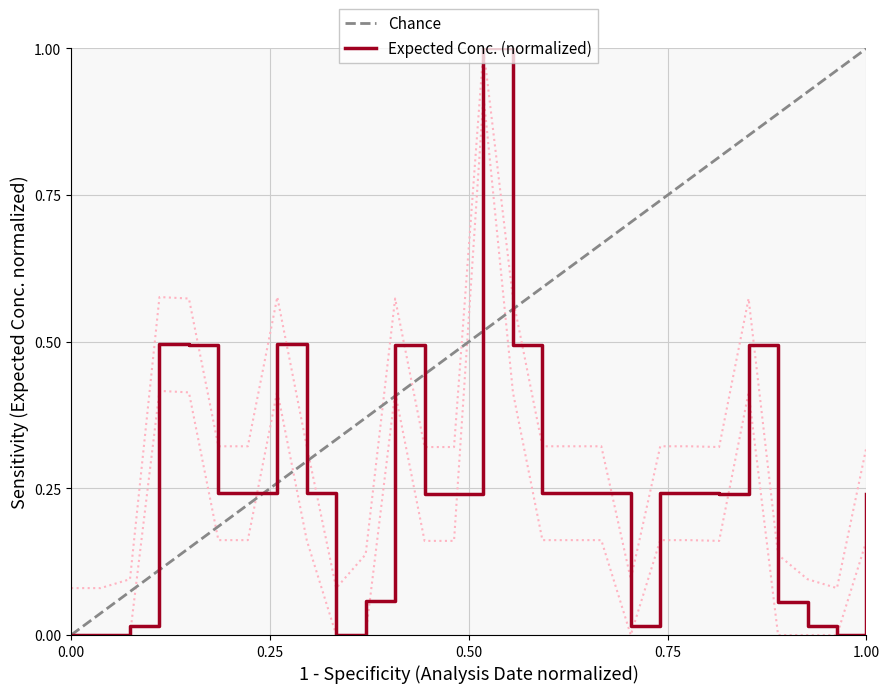

How many data points are above 0?

24